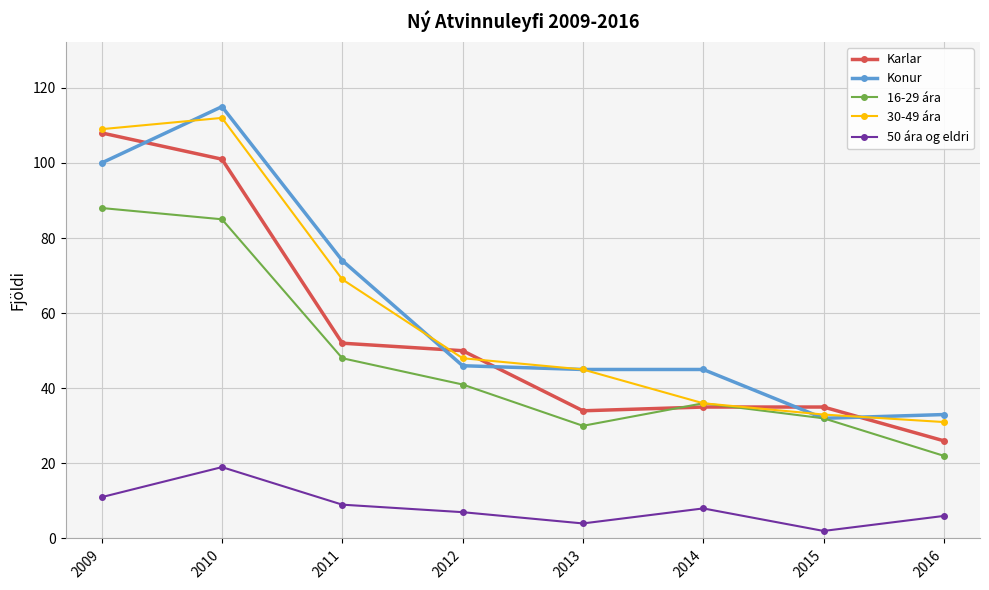

Where is the first local minimum for 16-29 ára?

2013